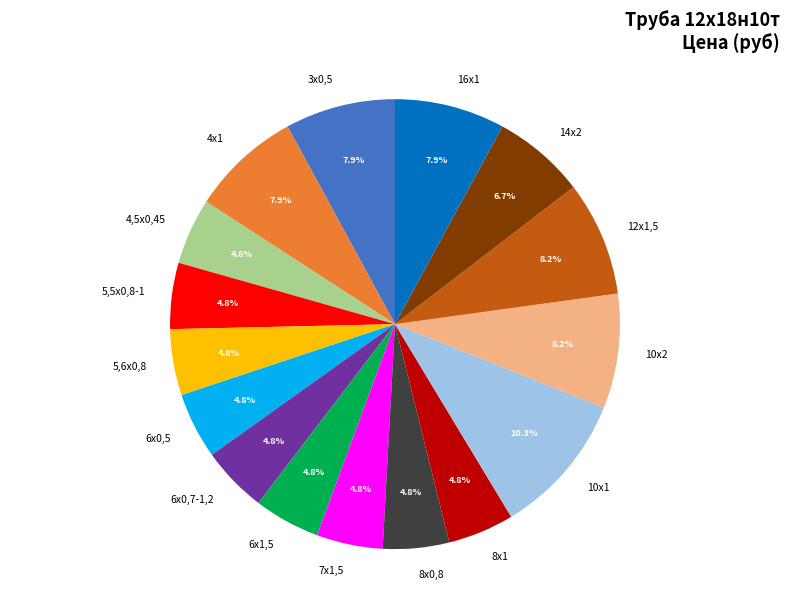

Does 14х2 represent more than half of the total?

No